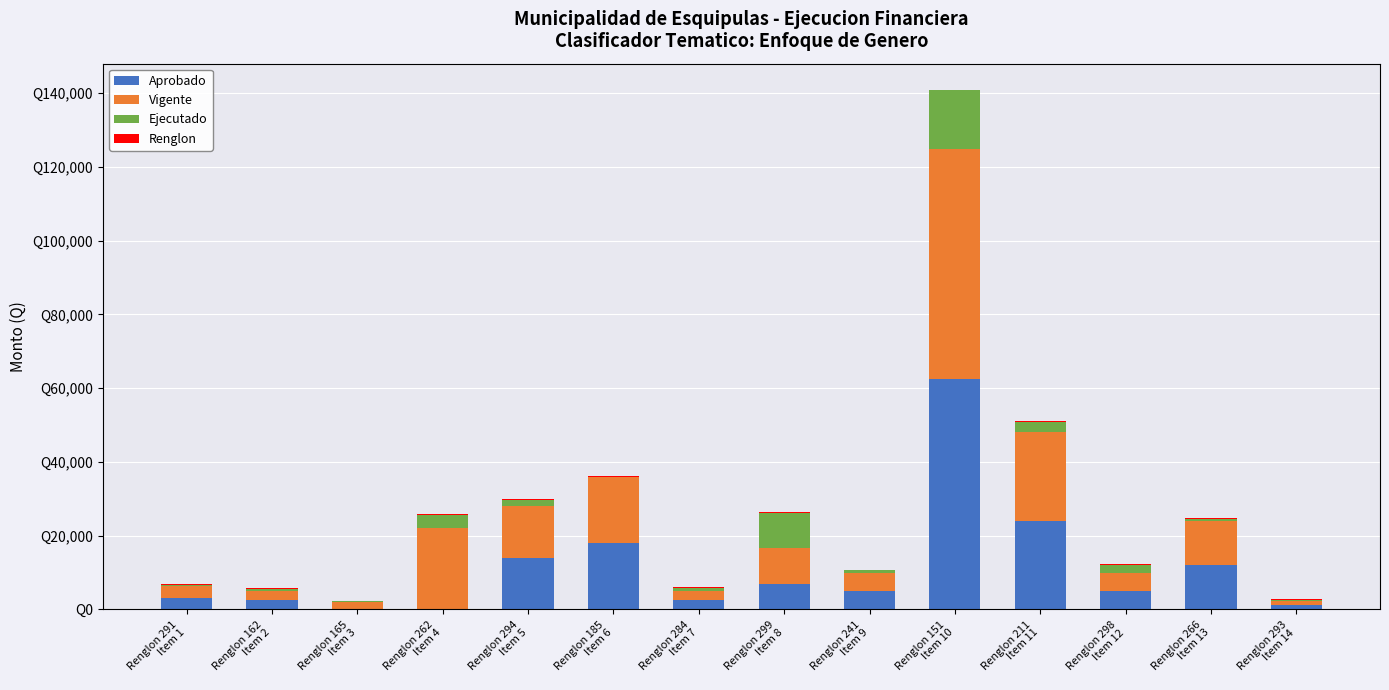

Are the bars grouped side by side (vs. stacked)?

No